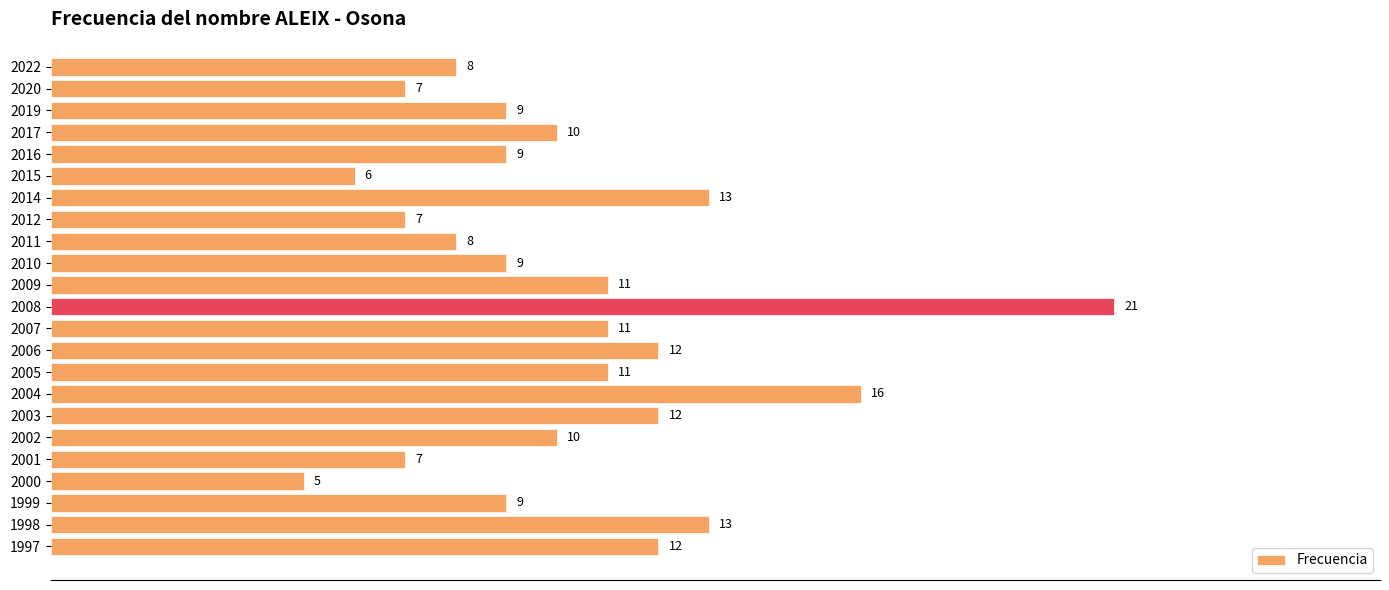

Which has a higher value, 2015 or 2000?

2015